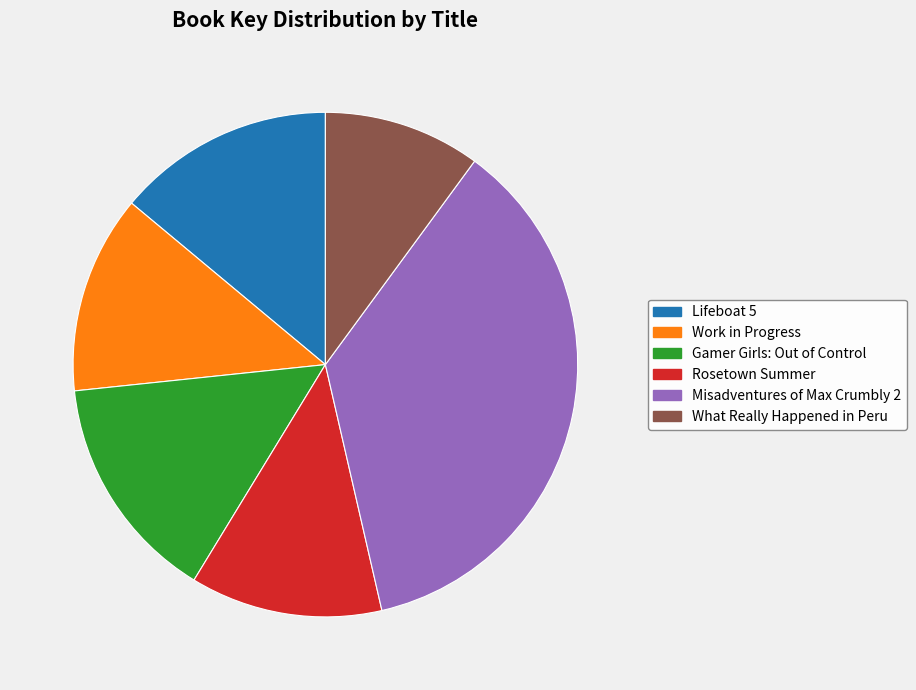

True or false: Misadventures of Max Crumbly 2 accounts for 36% of the total.

True